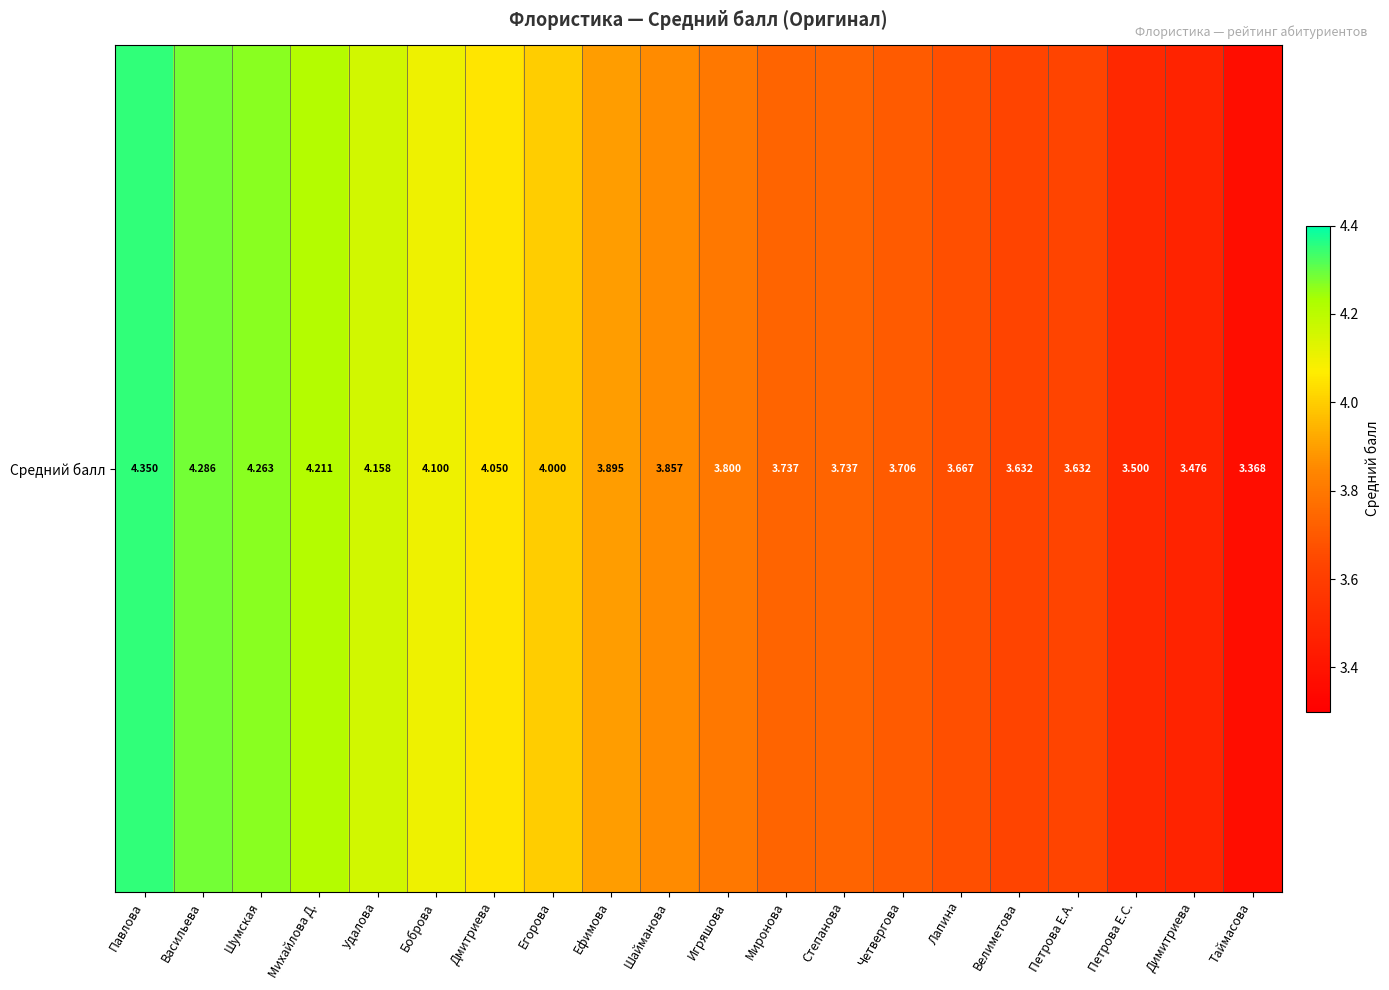

Rank the categories by value from highest to lowest.

Павлова, Васильева, Шумская, Михайлова Д., Удалова, Боброва, Дмитриева, Егорова, Ефимова, Шайманова, Игряшова, Миронова, Степанова, Четвергова, Лапина, Велиметова, Петрова Е.А., Петрова Е.С., Димитриева, Таймасова